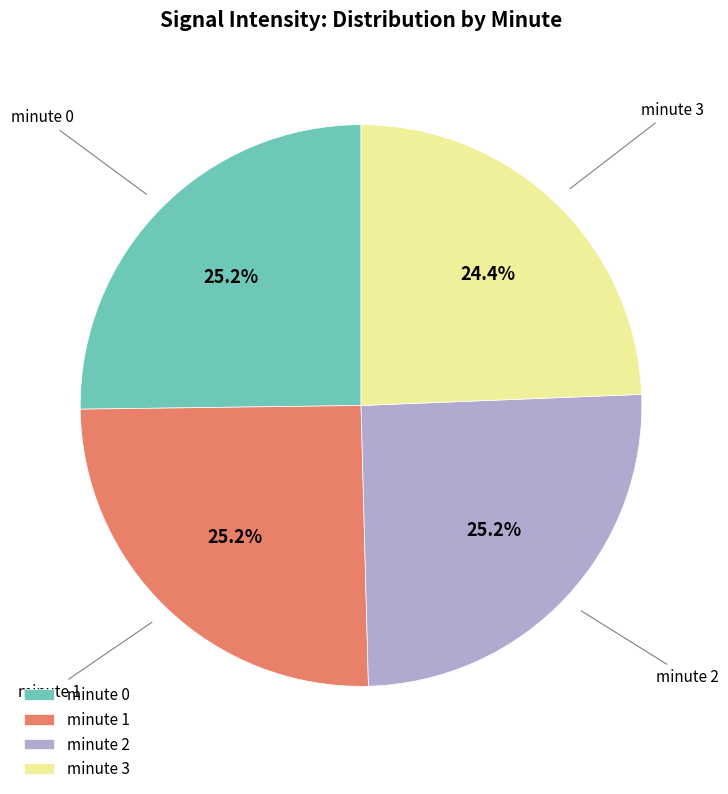

What percentage is the minute 0 slice, to the nearest percent?

25%